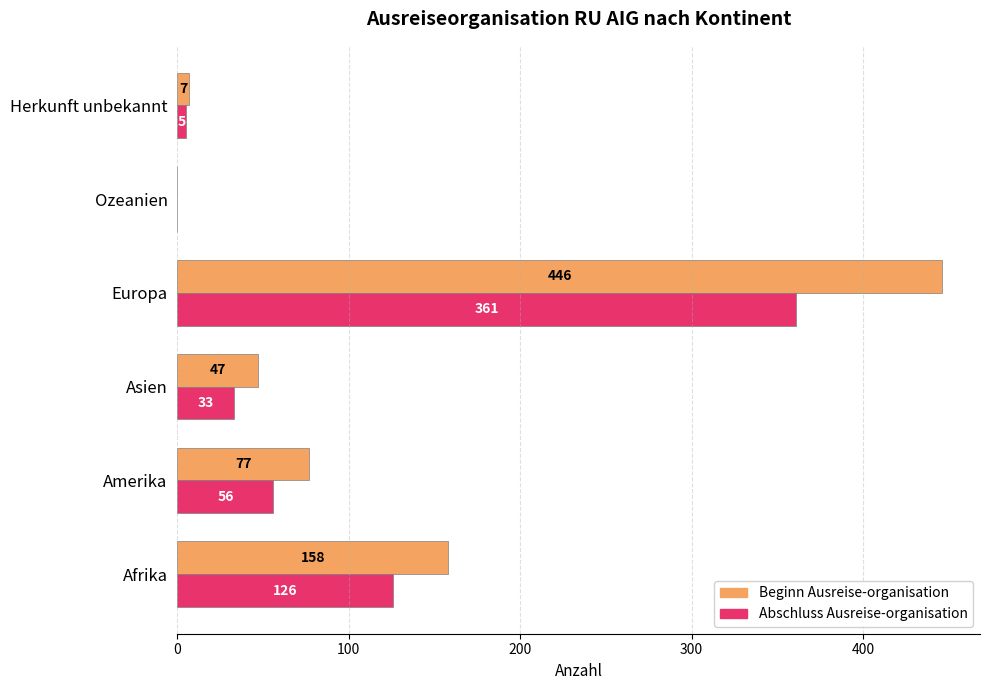

The Beginn Ausreise-organisation series shows -255 at Ozeanien. True or false?

False